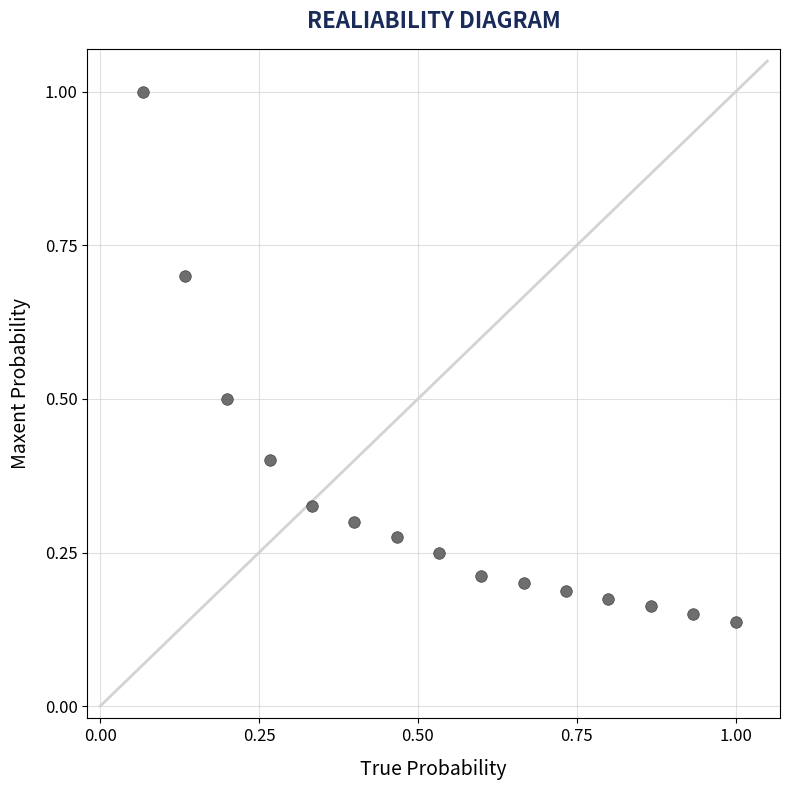

What is the range of X values (max minus min)?

0.9